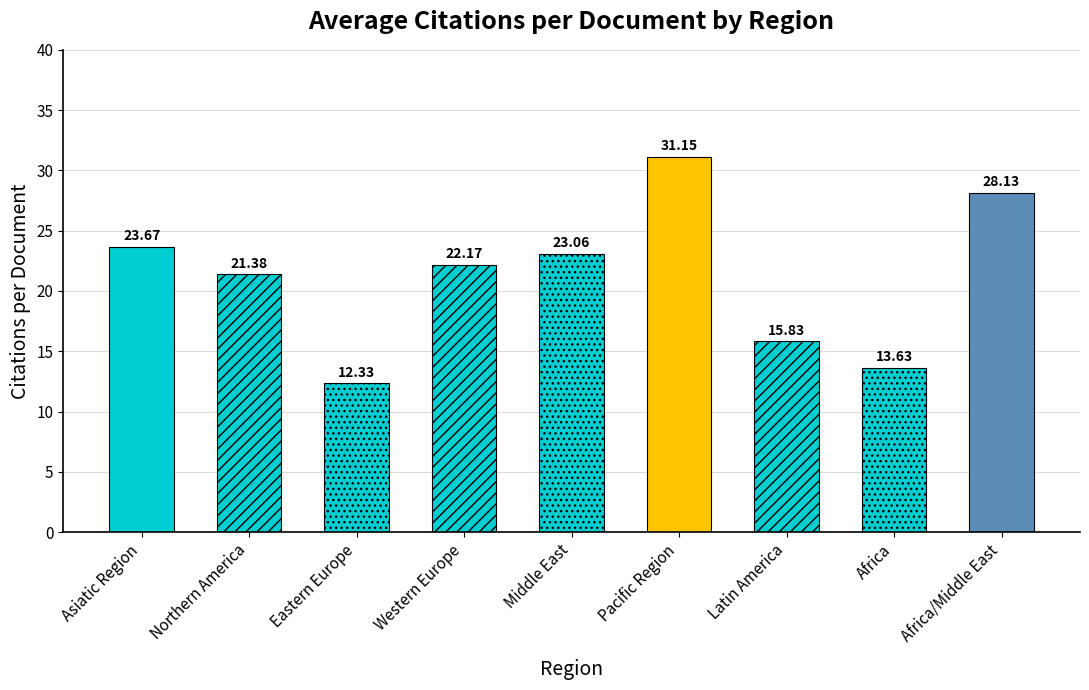

True or false: the data shows 8.6 at Western Europe.

False